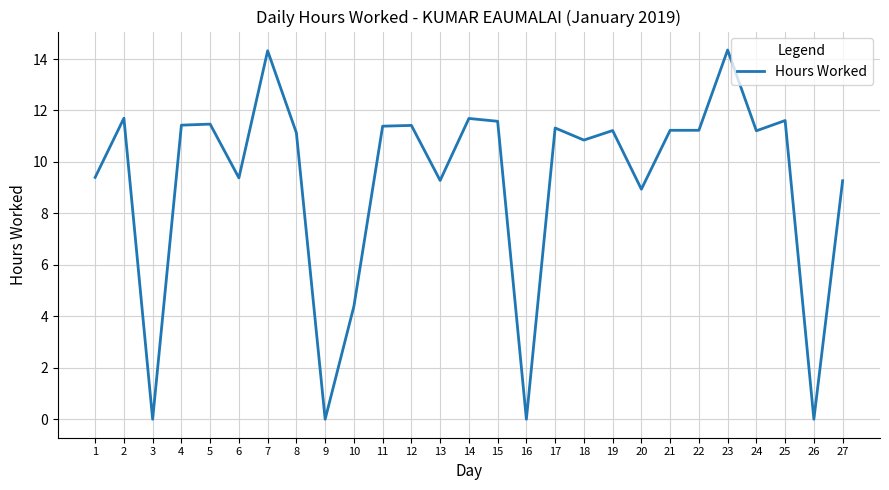

The value at 9 is 4.7. True or false?

False